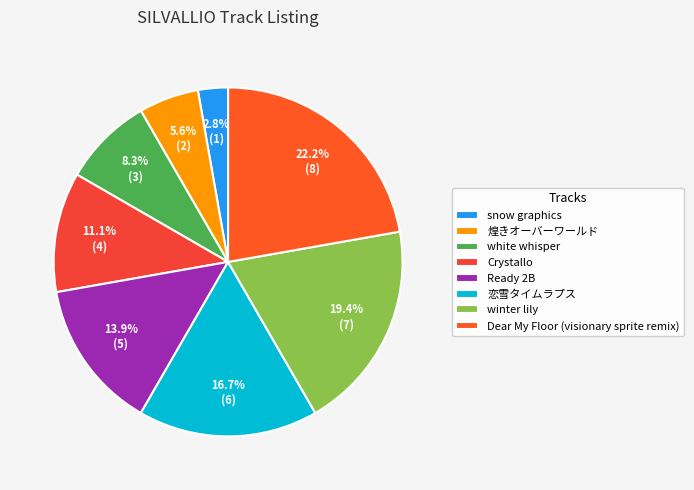

The 煌きオーバーワールド slice represents 6% of the pie. True or false?

True